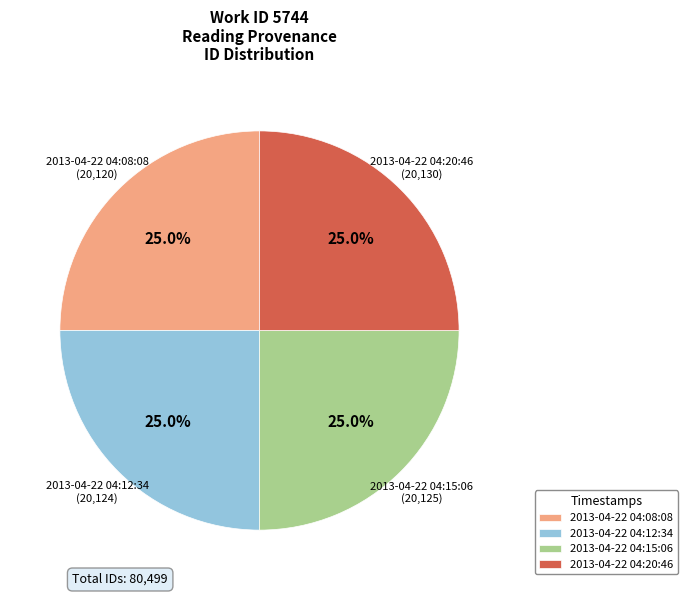

Combined, what portion of the pie is 2013-04-22 04:12:34 and 2013-04-22 04:15:06?

50.0%